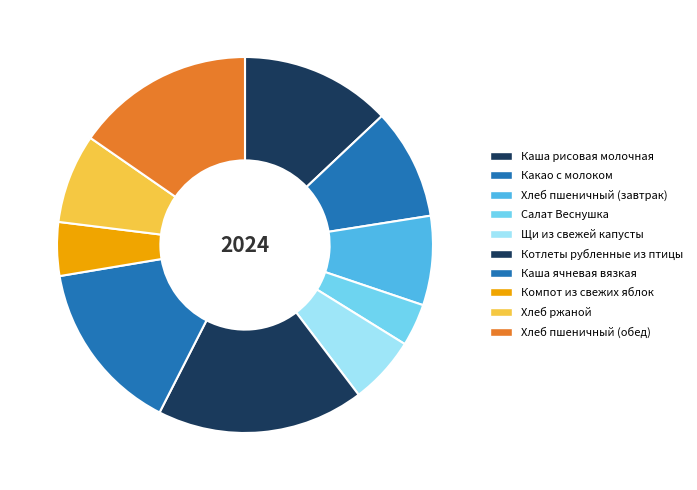

What percentage is NOT represented by Каша ячневая вязкая?

85.2%